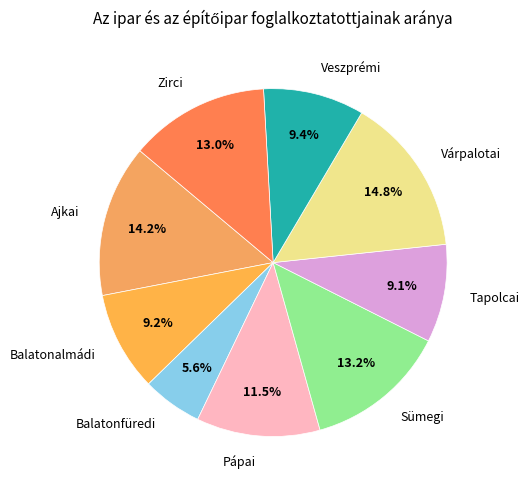

What is the ratio of the value at Pápai to the value at Balatonfüredi?

2.1